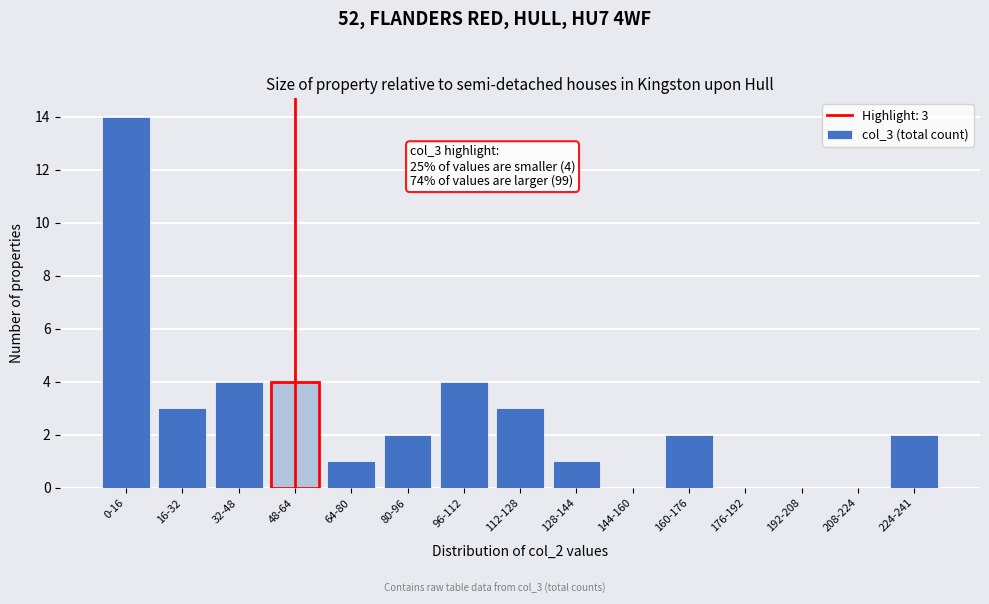

Reading left to right, list all the values displayed in this chart.

0-16=14	16-32=3	32-48=4	48-64=4	64-80=1	80-96=2	96-112=4	112-128=3	128-144=1	144-160=0	160-176=2	176-192=0	192-208=0	208-224=0	224-241=2